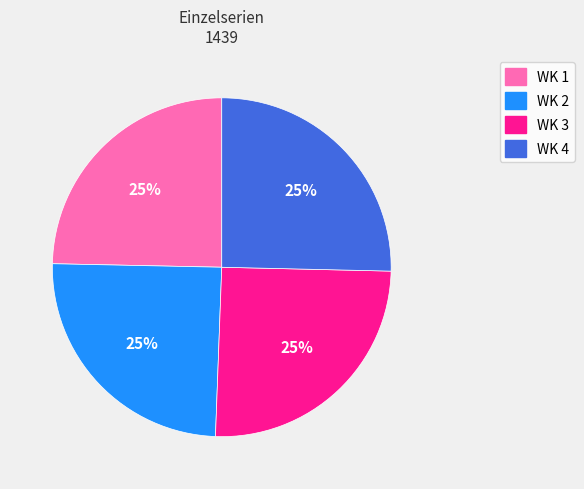

To the nearest percent, what is the combined percentage of WK 2 and WK 3?

50%